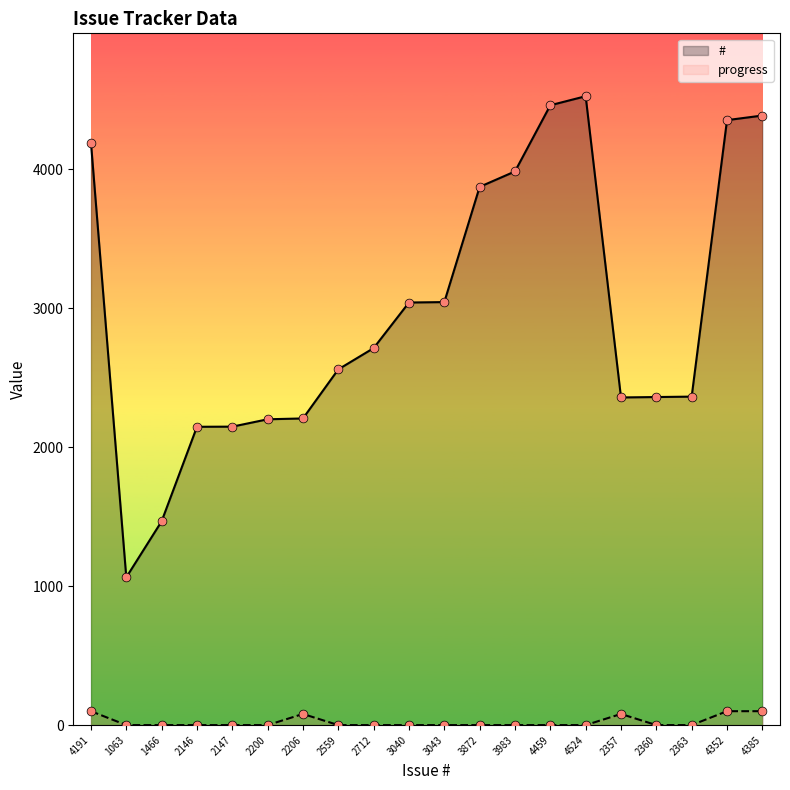

What are all the series names shown in the legend?

#, progress